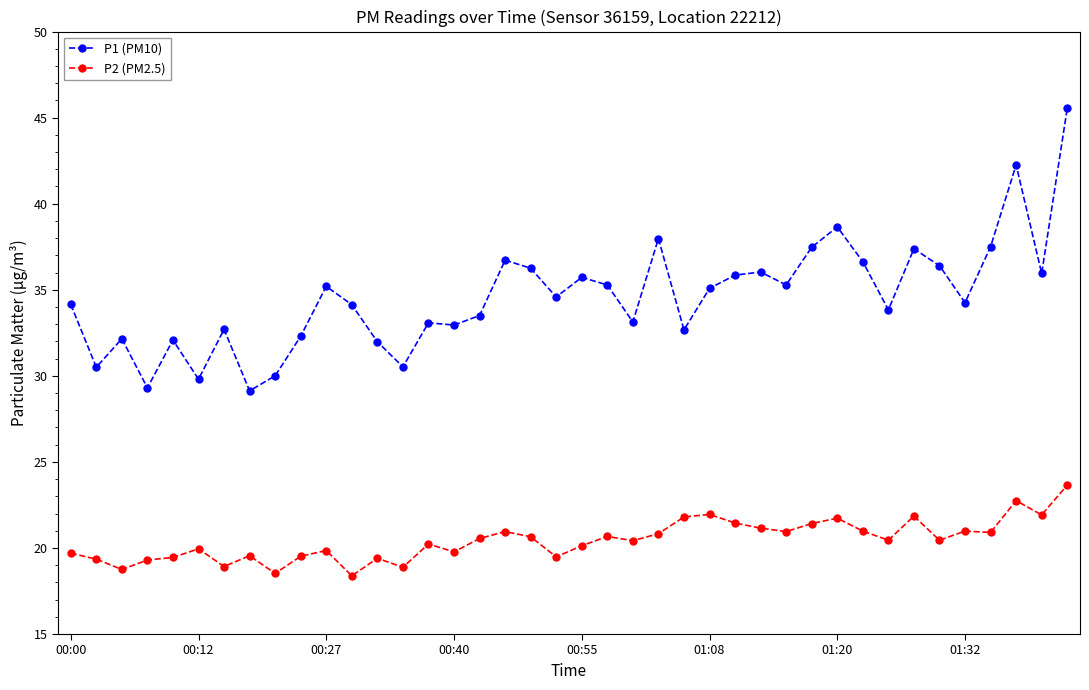

True or false: P1 (PM10) and P2 (PM2.5) intersect in this chart.

False